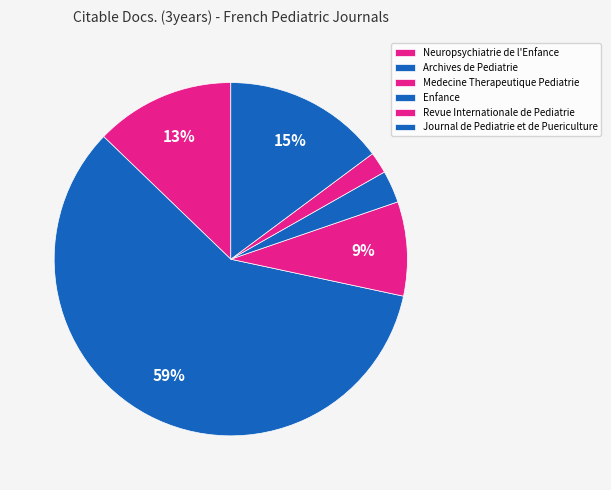

How much of the chart is everything except Revue Internationale de Pediatrie?

98.0%